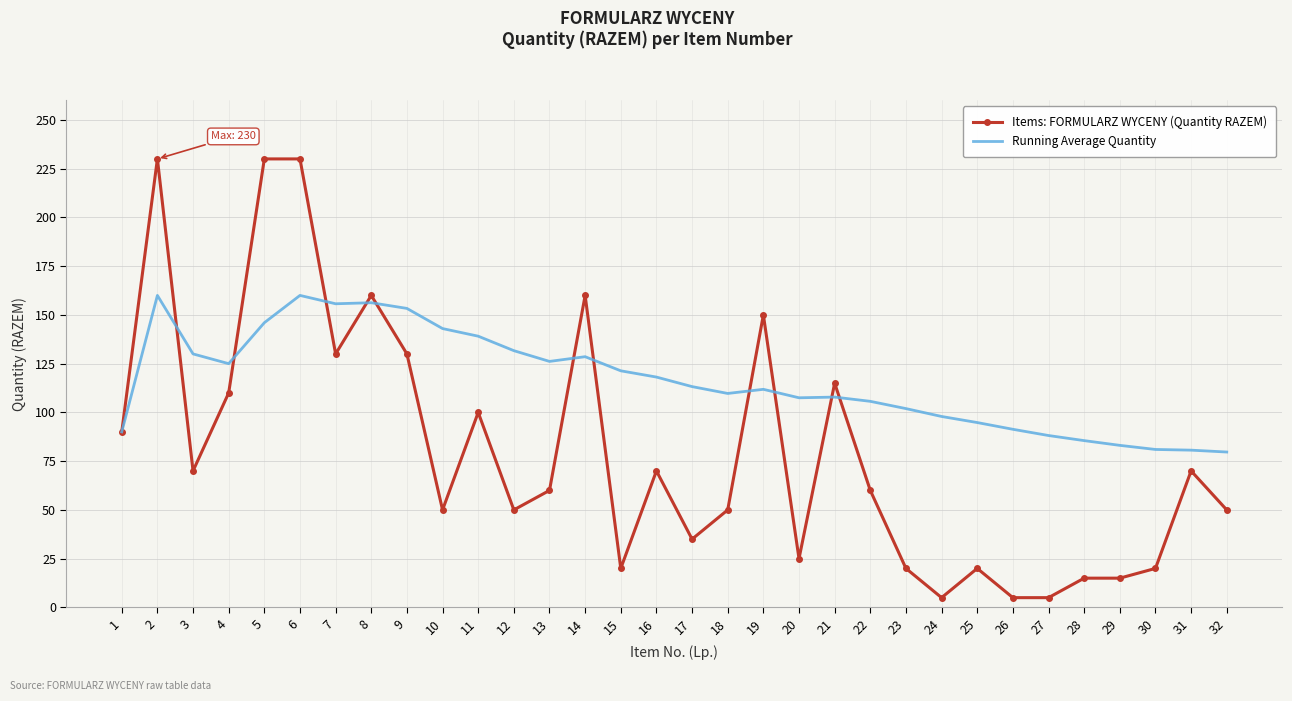

List the series in order of their peak value, lowest first.

Running Average Quantity, Items: FORMULARZ WYCENY (Quantity RAZEM)